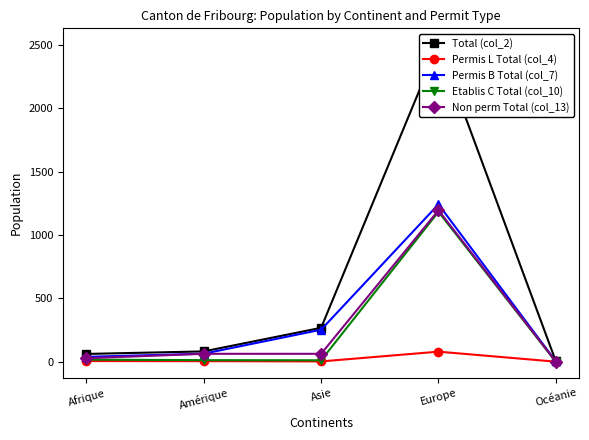

In Non perm Total (col_13), how many points are higher than both neighbors (excluding endpoints)?

1